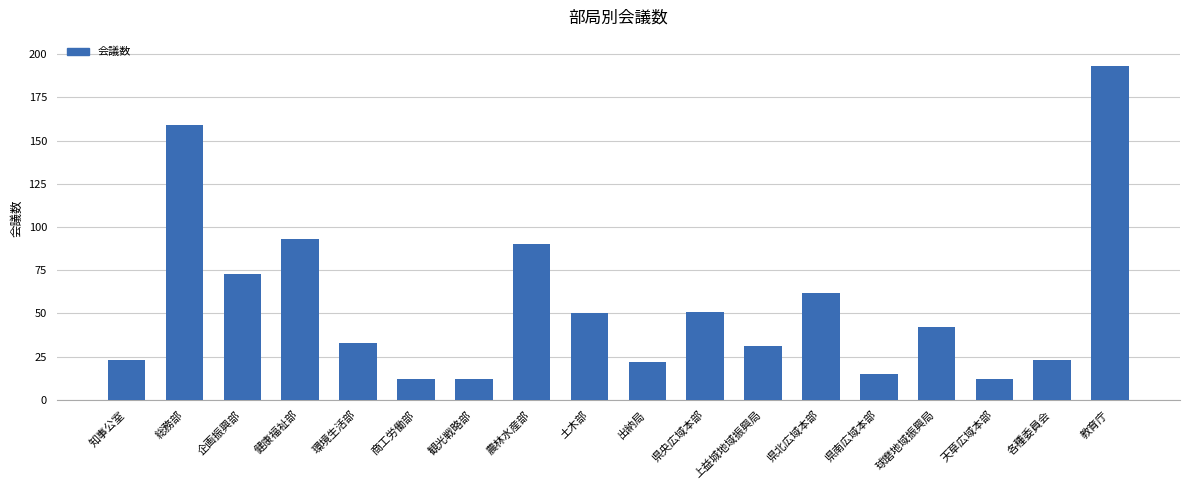

What is the approximate value at 出納局?

22